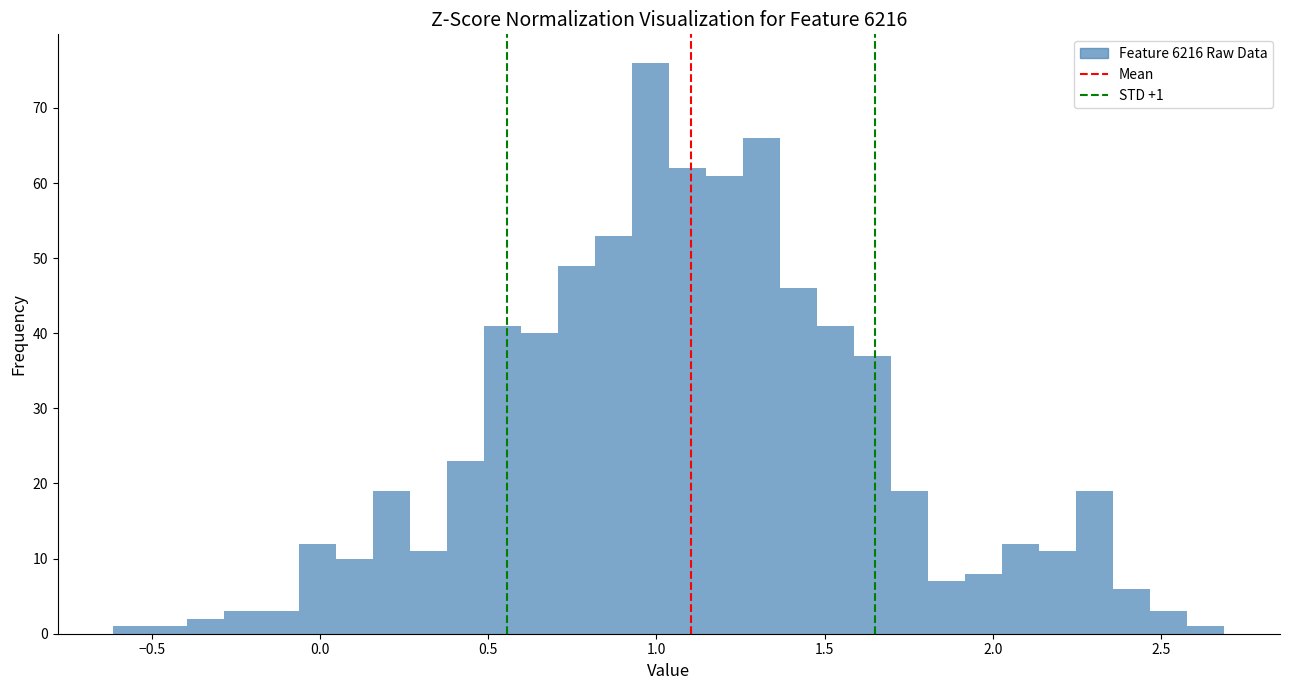

Around what value on the x-axis is the tallest bar? Give the approximate position of its centre, as read against the axis.

1.00